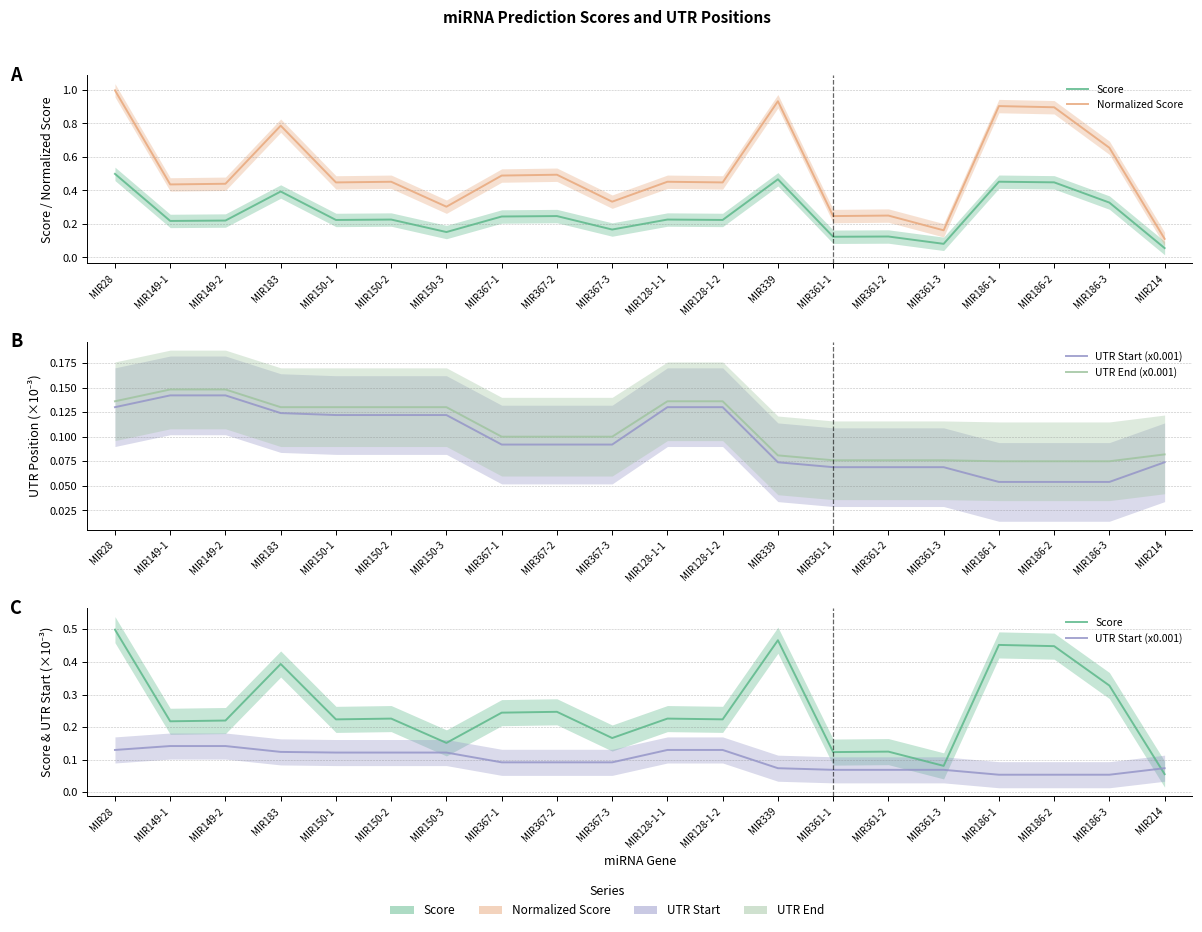

Is it true that UTR Start (x0.001) equals 0.0 at MIR186-2?

False